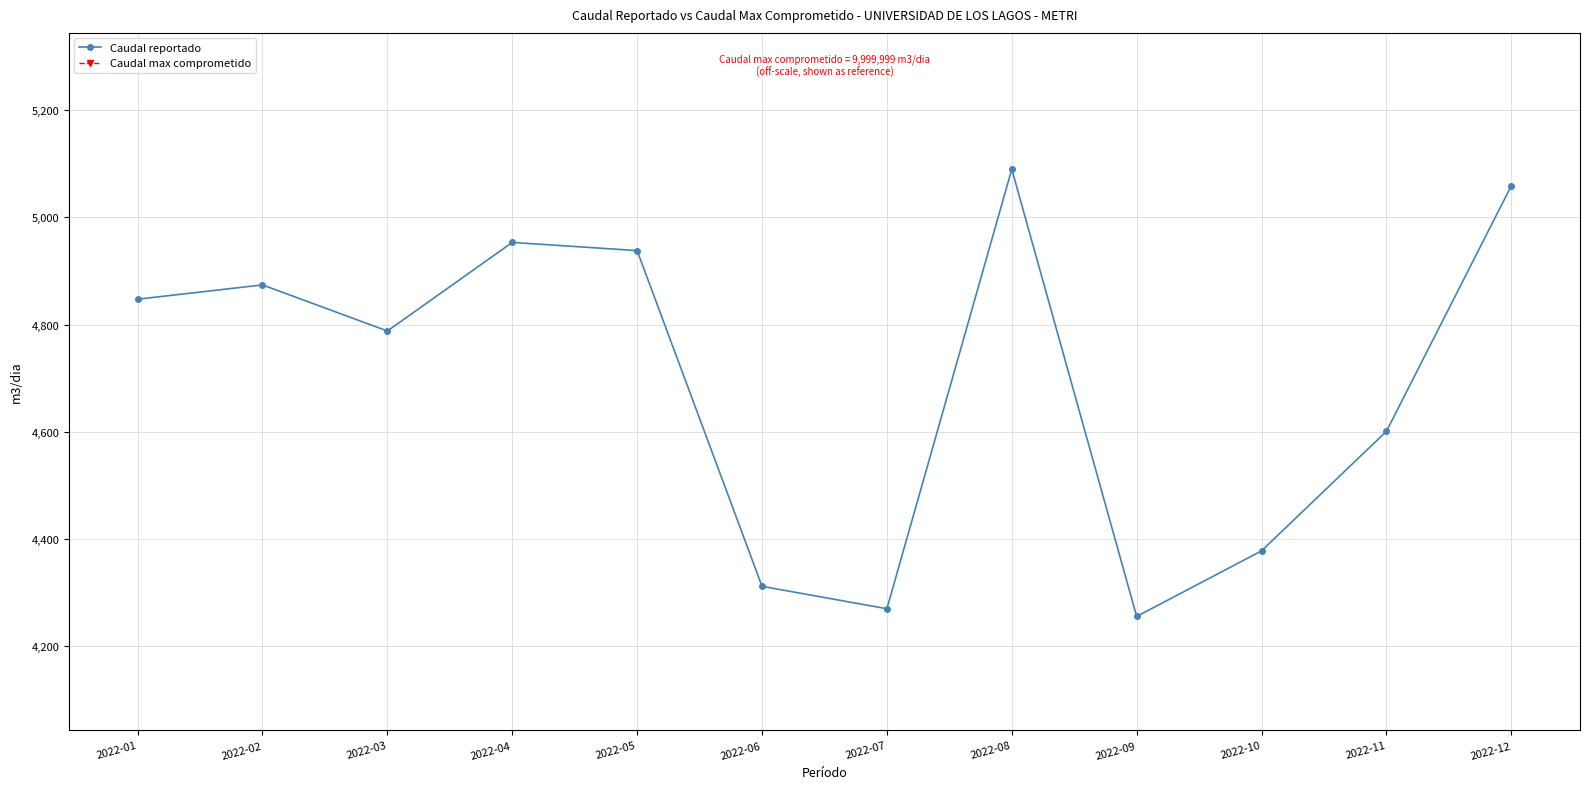

Which series changed the most between 2022-02 and 2022-05?

Caudal reportado